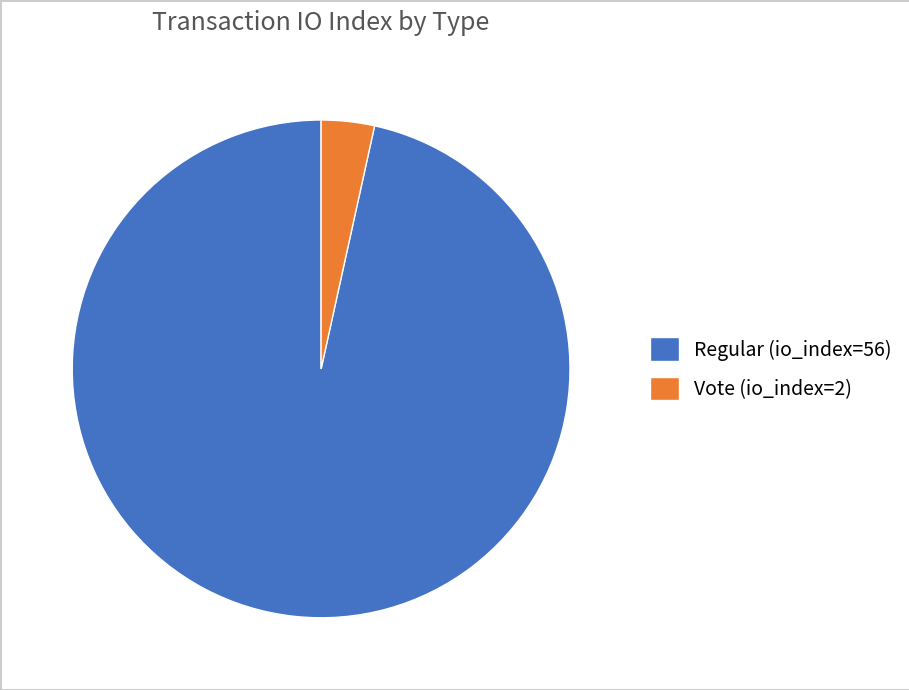

How many slices are in this pie chart?

2